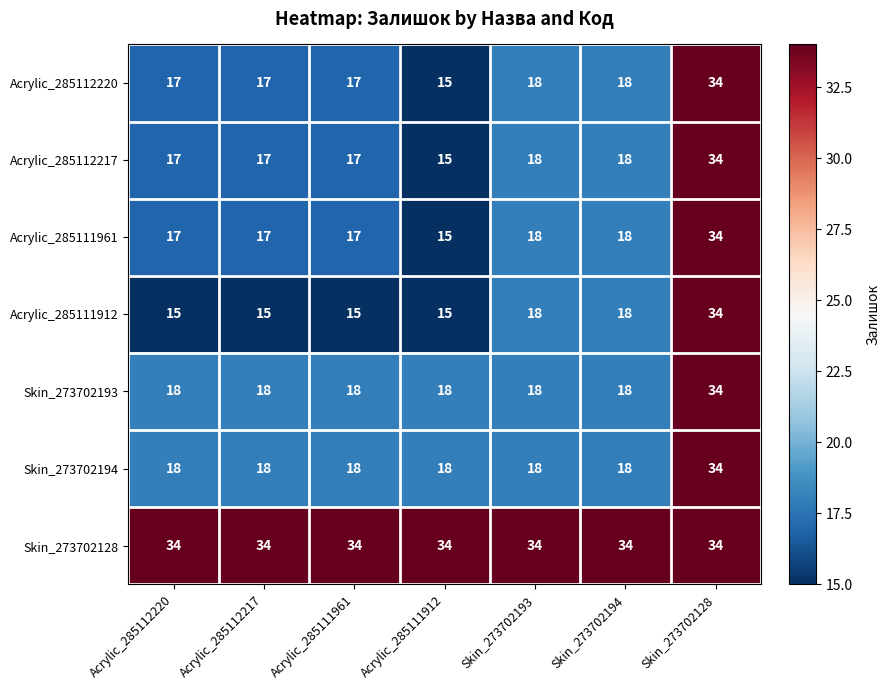

How many data points does each series have?

7